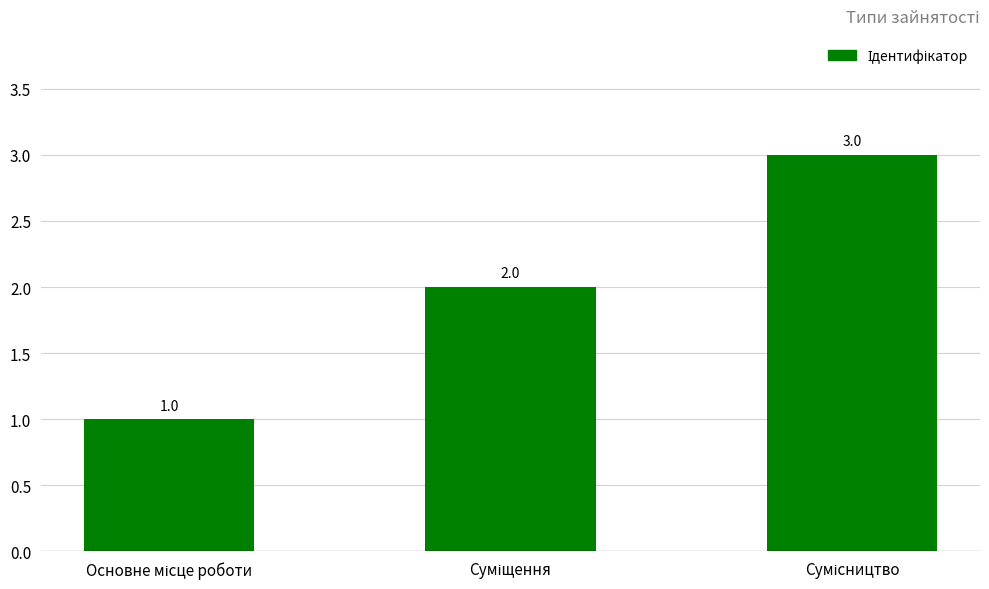

How many bars are there in total?

3